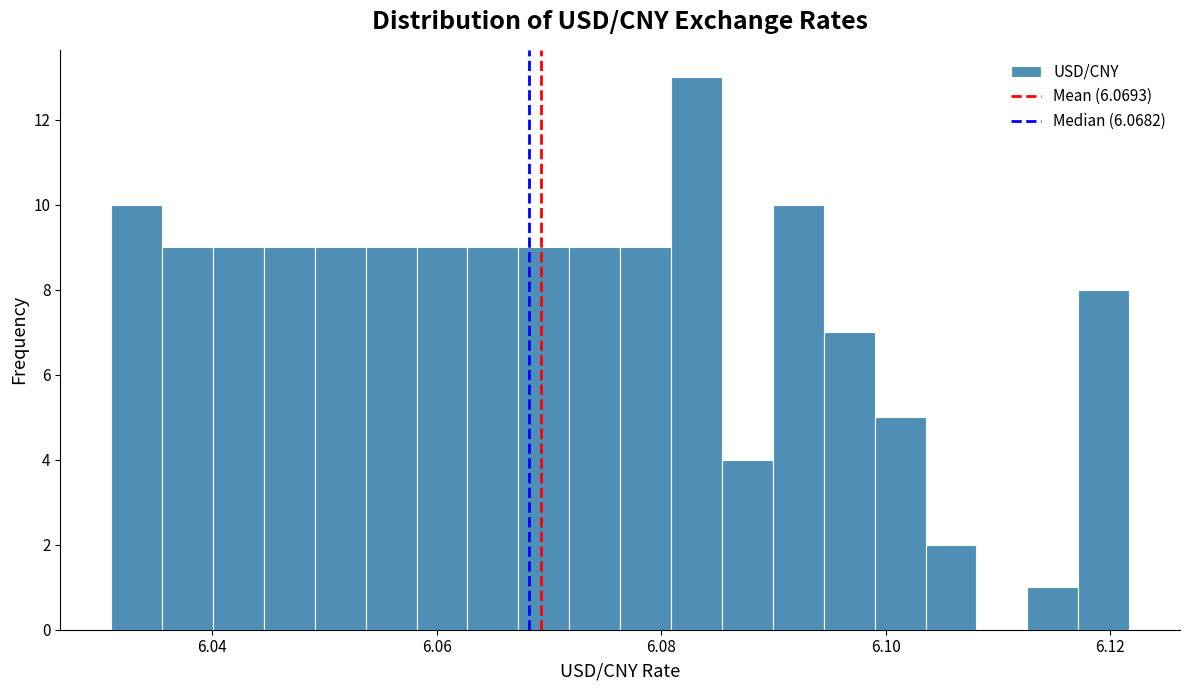

Read against the x-axis, roughly where is the centre of the tallest bar?

6.084